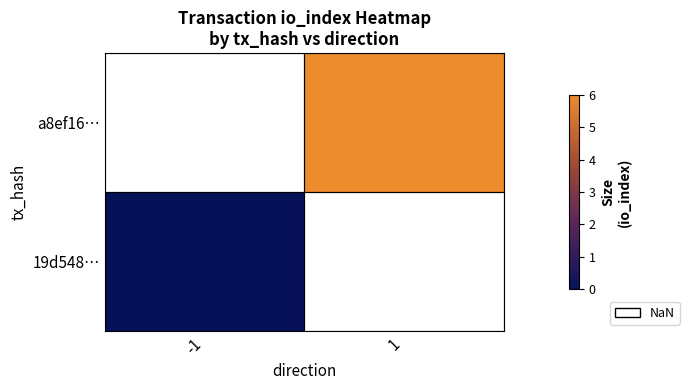

At which label is 19d548… closest to 0?

-1